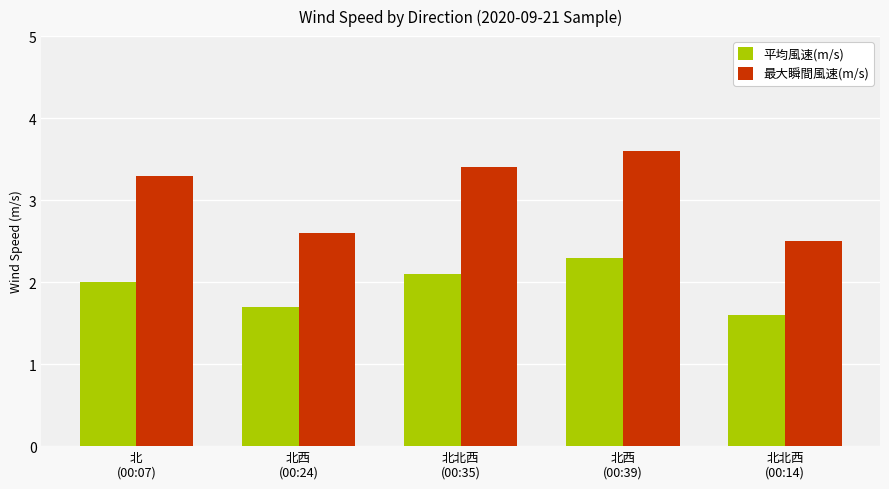

What is the label of the 4th bar from the right?

北西
(00:24)